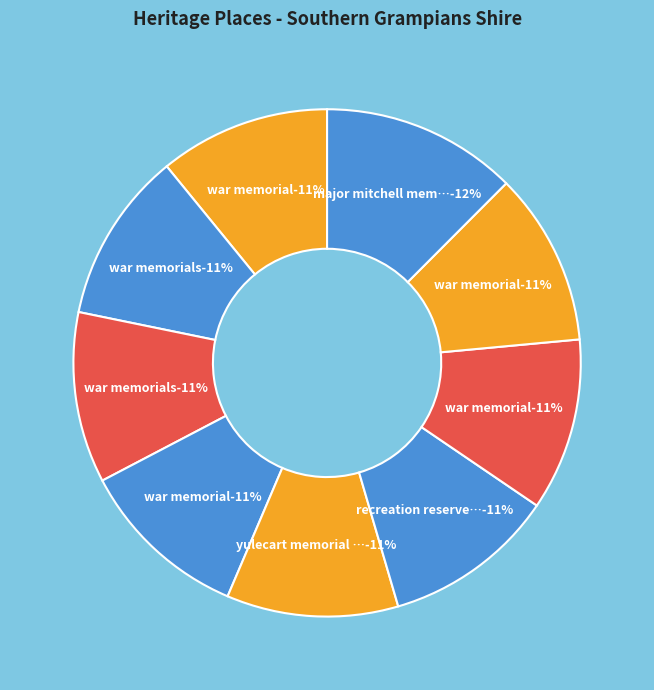

Does Major Mitchell Memorial account for over 50% of the chart?

No